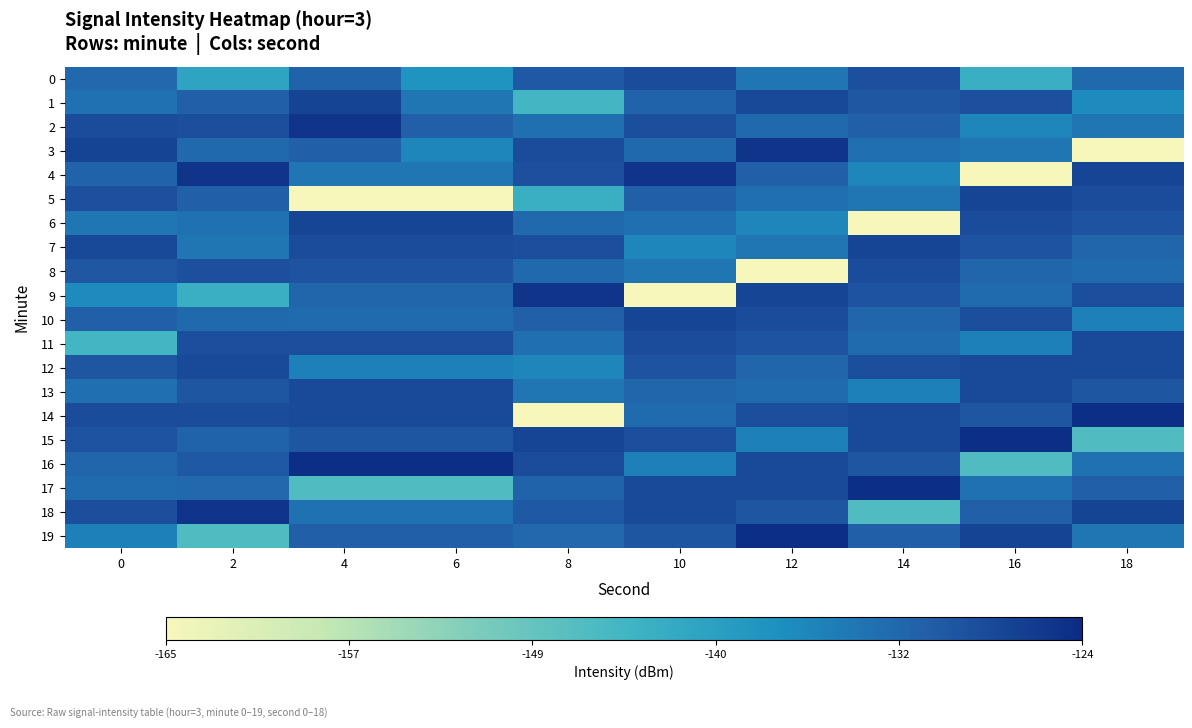

Rank the series by their maximum value, from highest to lowest.

14, 15, 16, 17, 19, 2, 3, 4, 9, 18, 1, 5, 6, 7, 10, 11, 12, 13, 0, 8